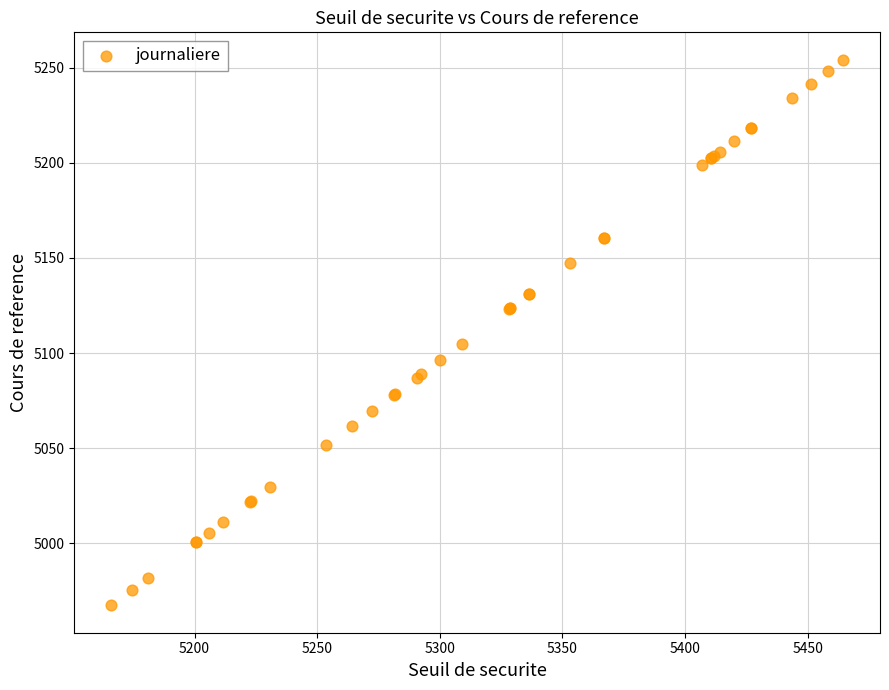

What Y value in the scatter plot is closest to 5110?

5104.8